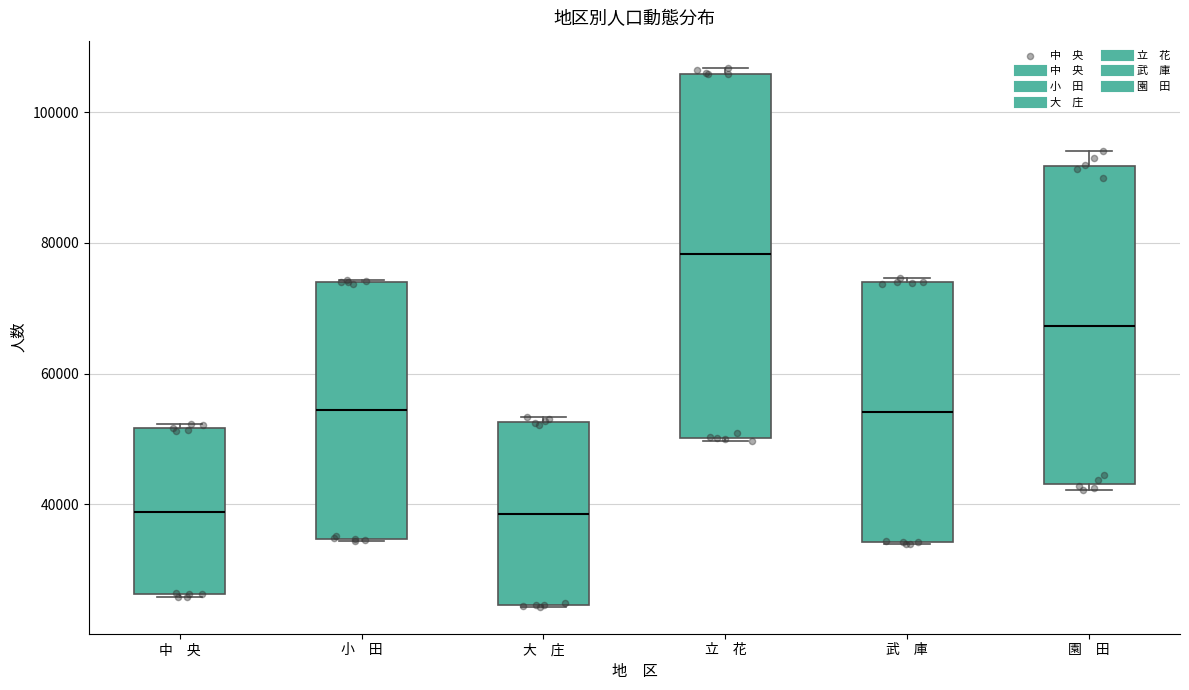

Which box has the highest median line?

立 花